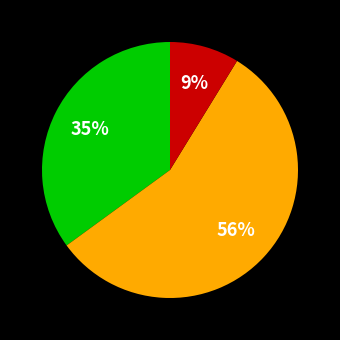

To the nearest percent, what is the average slice percentage?

33%